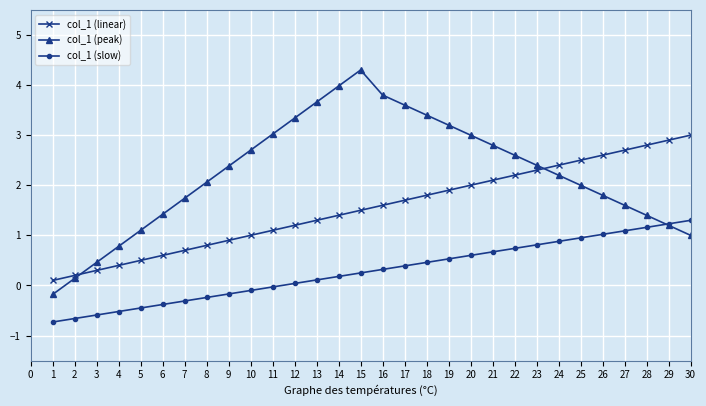

What is the maximum value for col_1 (linear)?

3.0